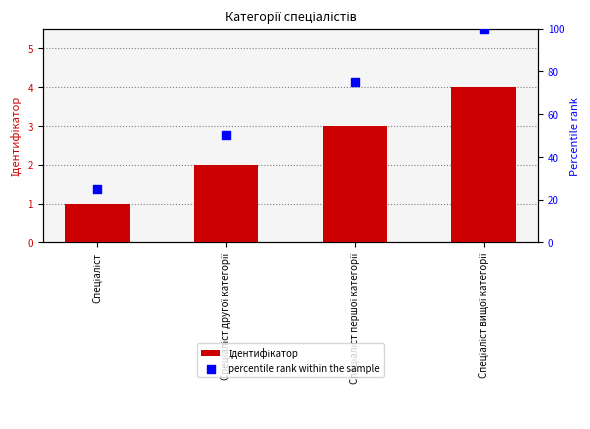

Which series has the largest total across all categories?

percentile rank within the sample